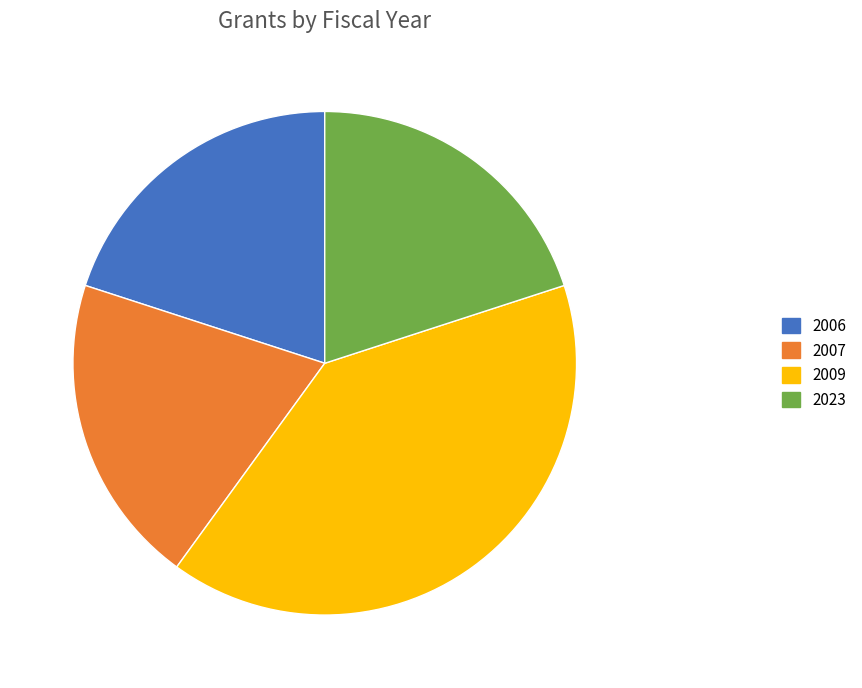

Is there a majority slice in this chart?

No